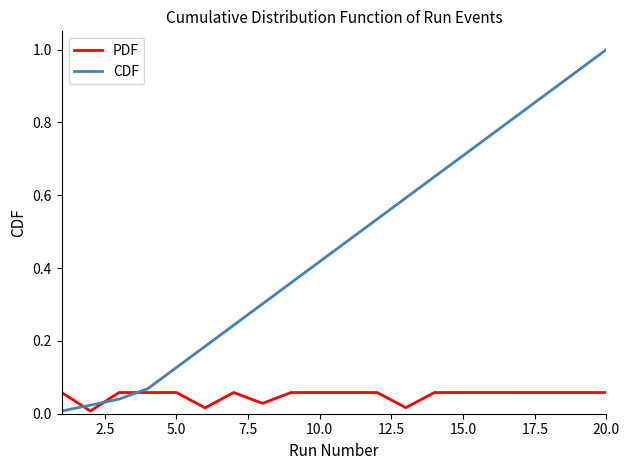

How many lines are shown in the chart?

2